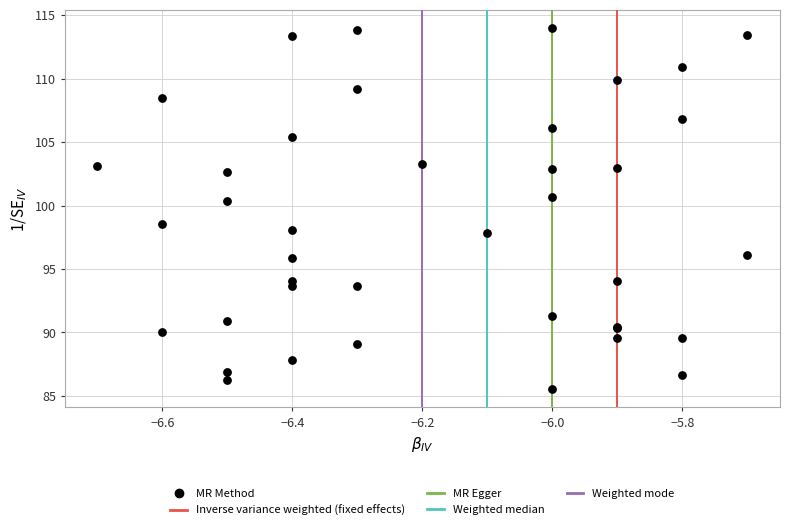

What Y value in the scatter plot is closest to 99?

98.6